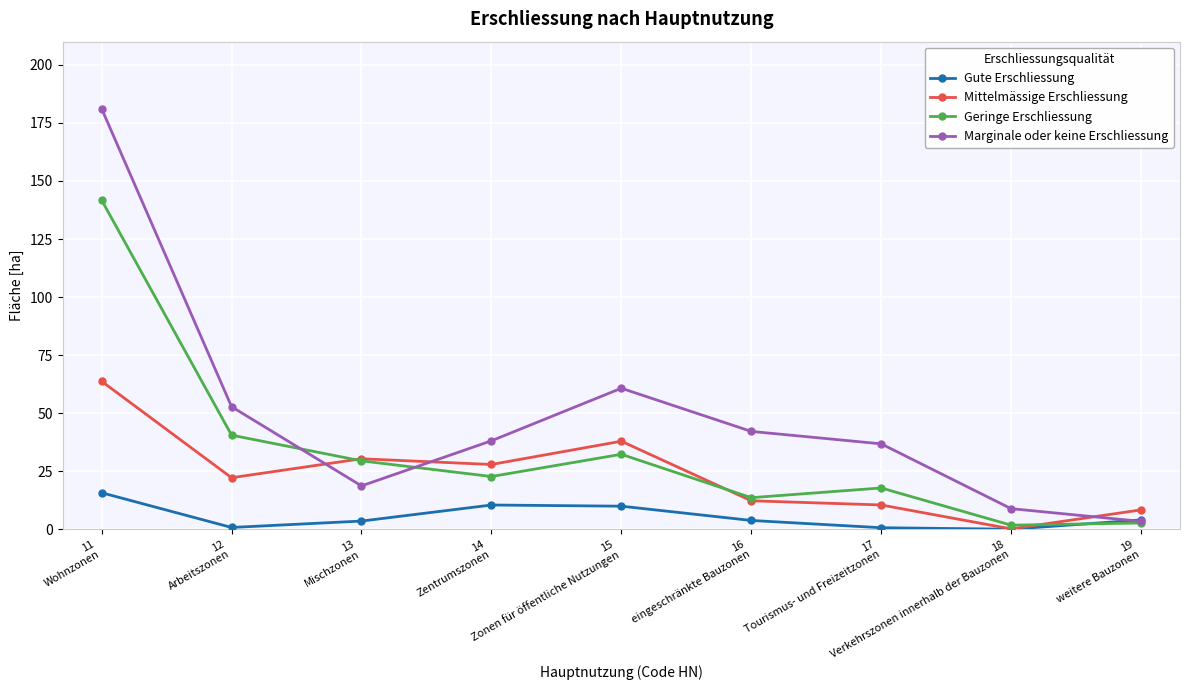

What is the difference between the maximum and minimum values in the Marginale oder keine Erschliessung series?

177.8